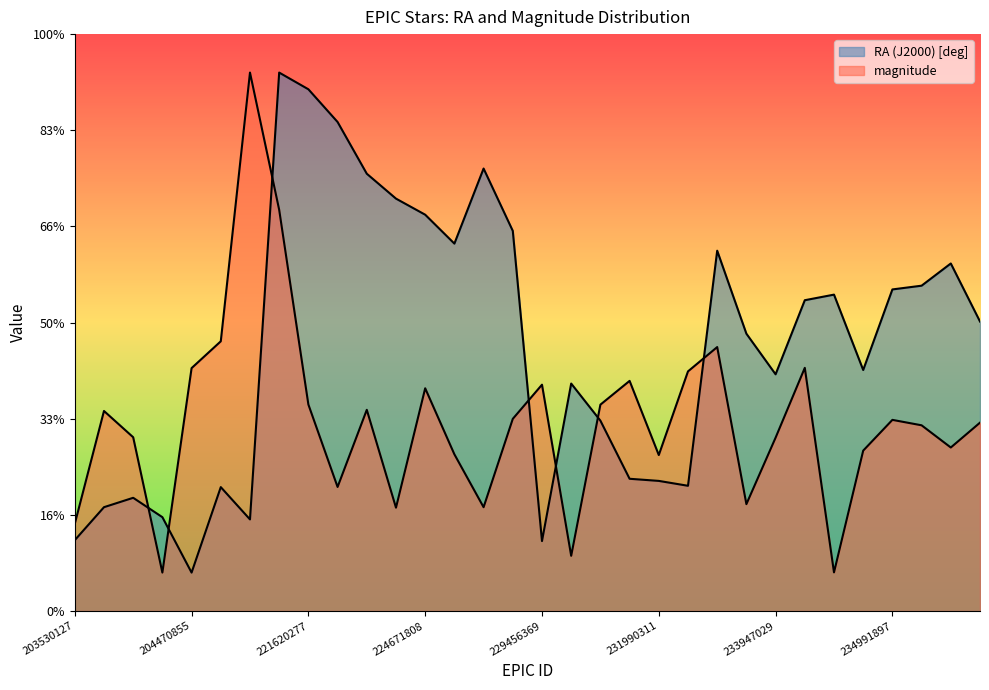

At how many categories does at least one series exceed 262?

3